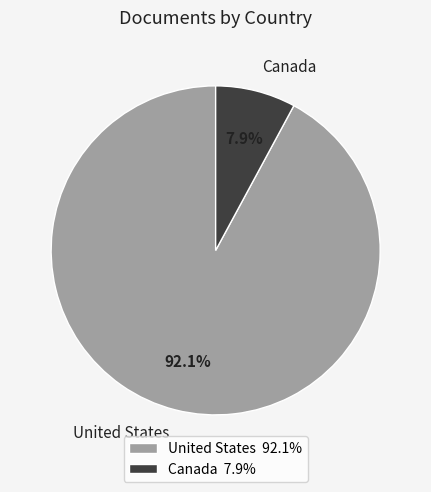

Which has a higher value, United States or Canada?

United States